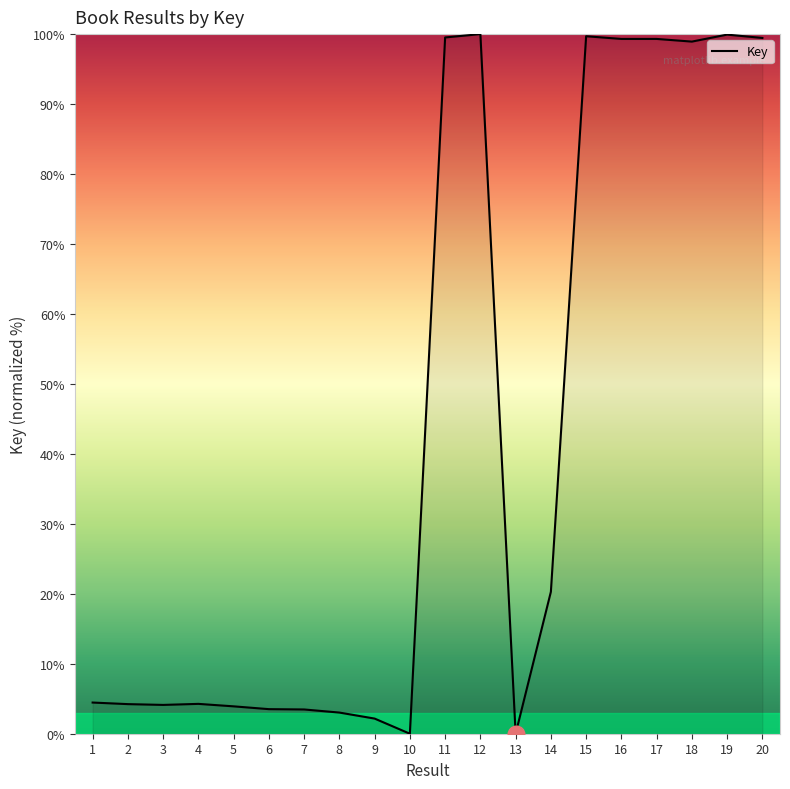

True or false: the data has more than 2 interior local peaks.

True